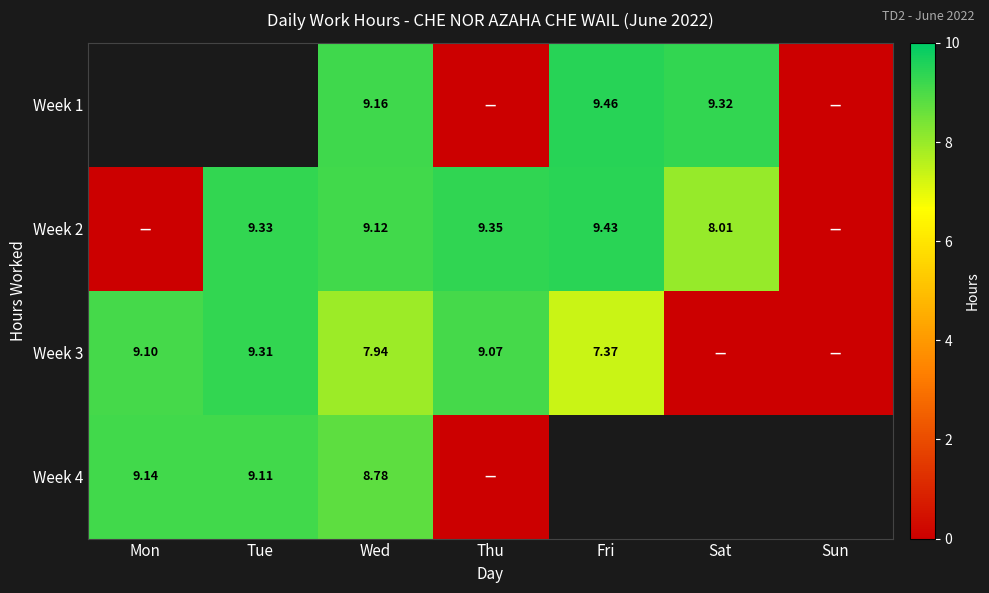

Is the value of Week 3 at Tue greater than the value of Week 1 at Wed?

Yes